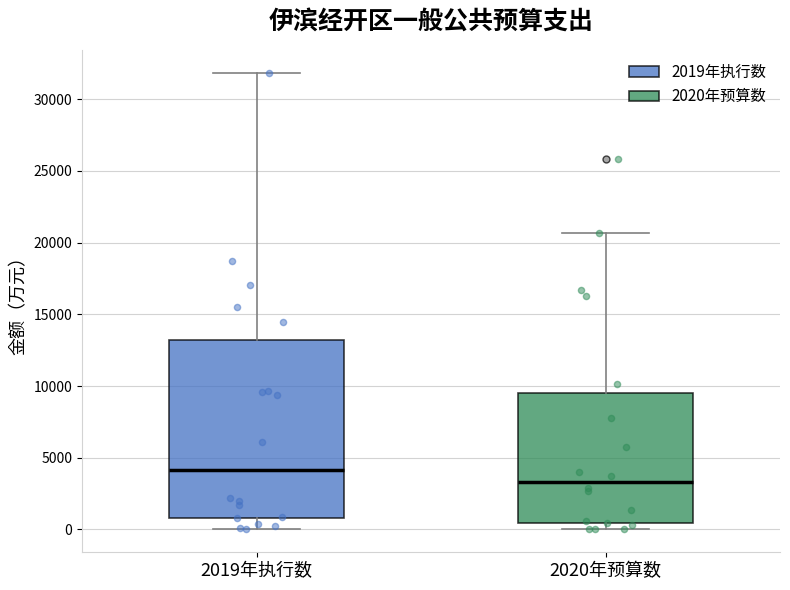

Where is the upper edge of the box for 2020年预算数 on the y-axis? The values are not printed on the chart, so give them approximately, as read against the axis.

9500